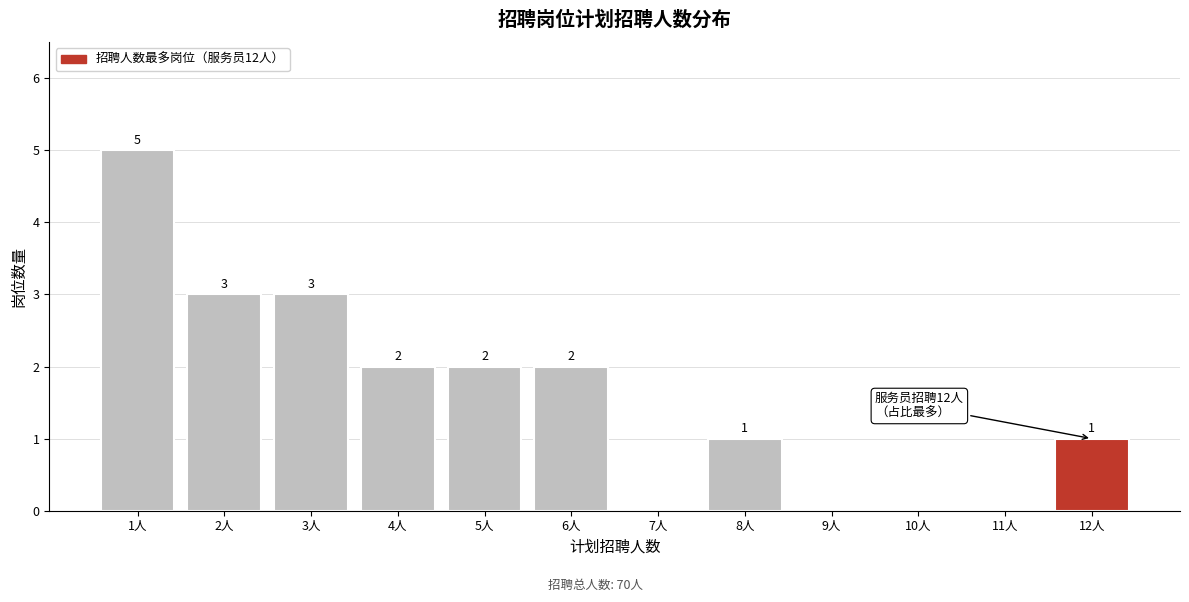

Reading left to right, what are all the values shown in this chart?

1人=5	2人=3	3人=3	4人=2	5人=2	6人=2	7人=0	8人=1	9人=0	10人=0	11人=0	12人=1